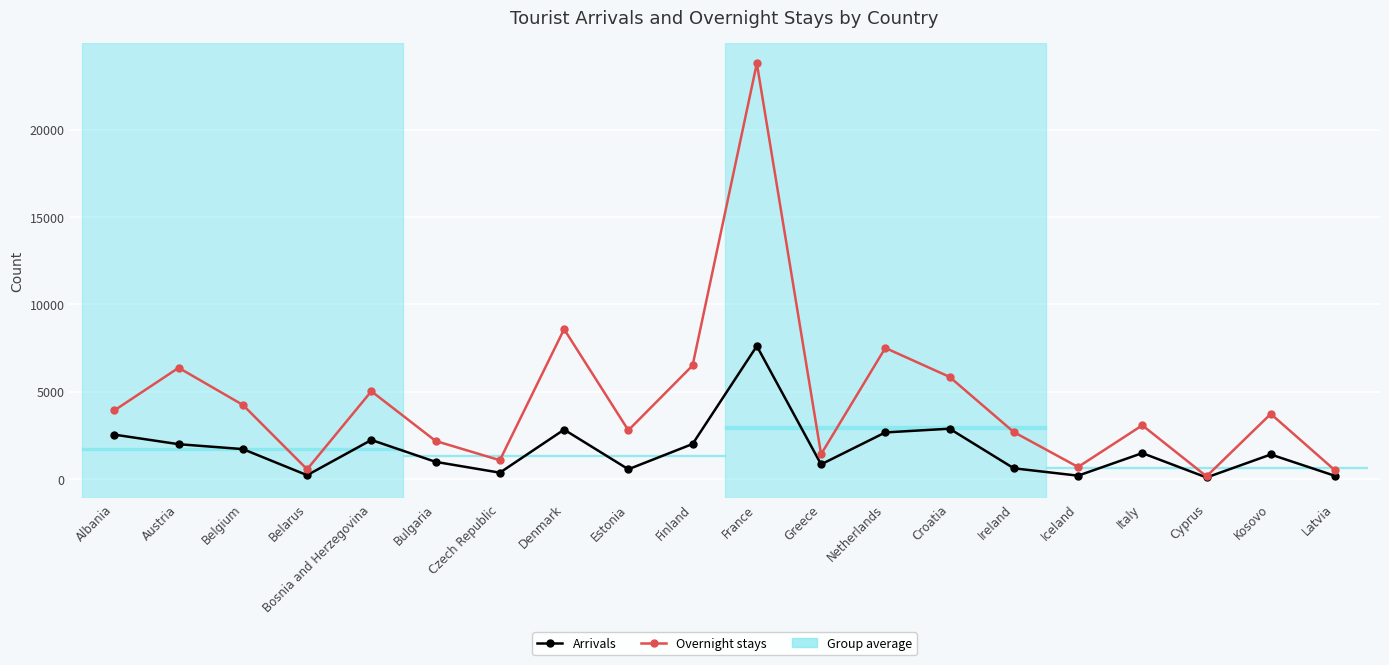

List the series in order of their peak value, lowest first.

Arrivals, Overnight stays